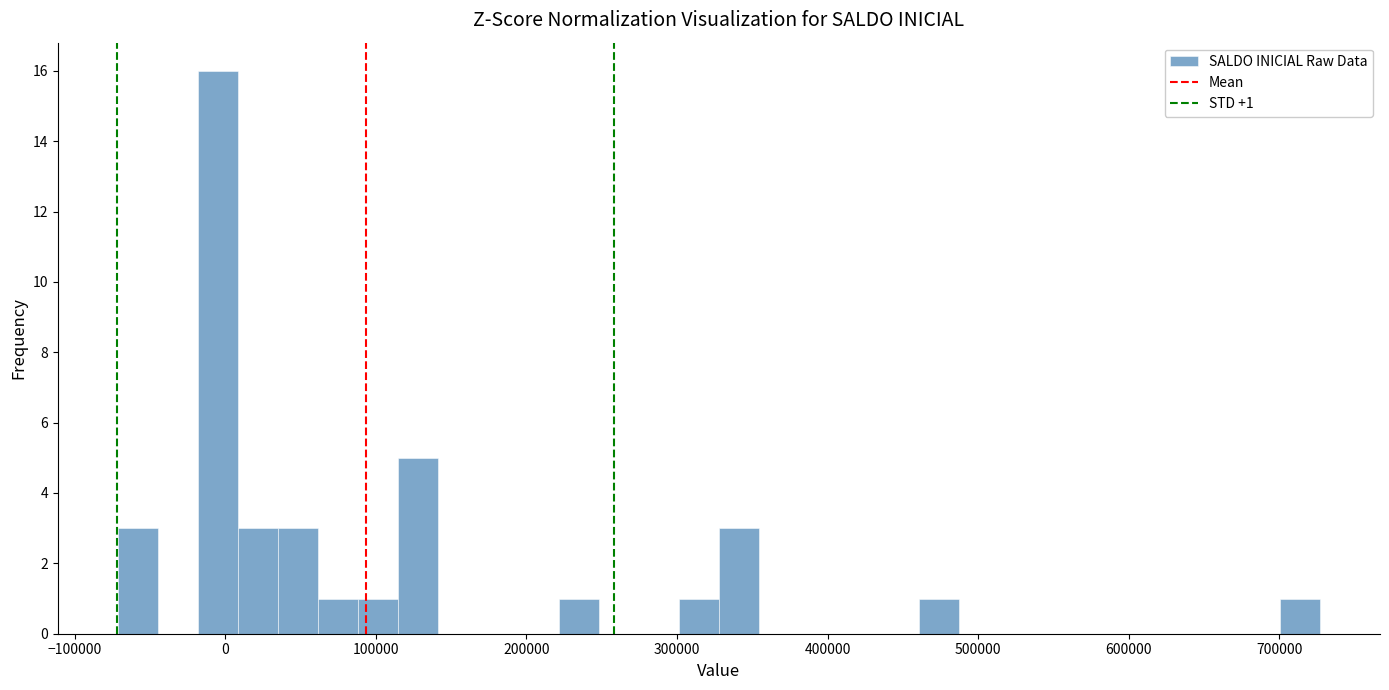

Around what value on the x-axis is the tallest bar? Give the approximate position of its centre, as read against the axis.

0